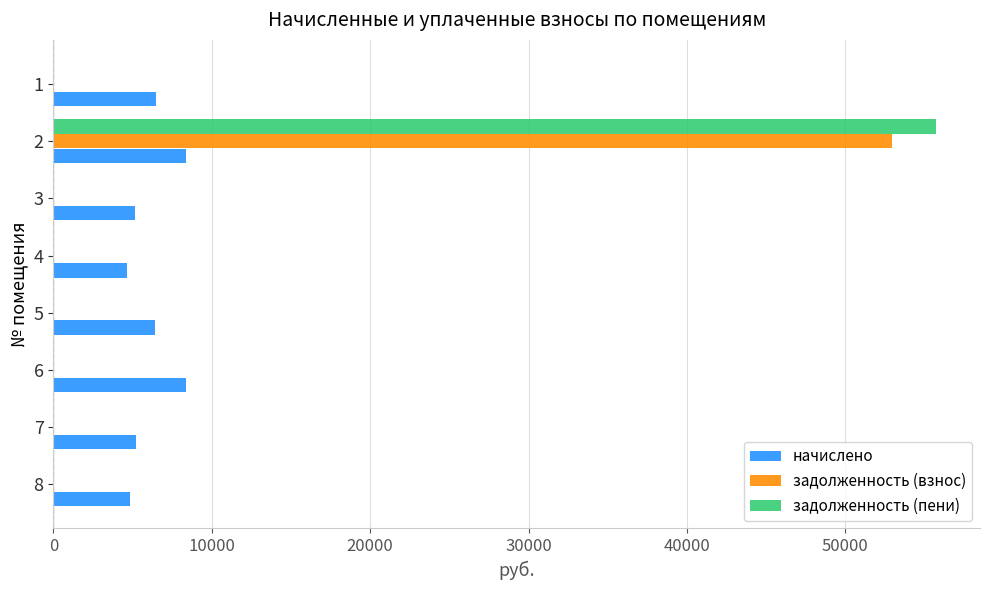

The value of начислено at 4 is 4669.9. True or false?

True